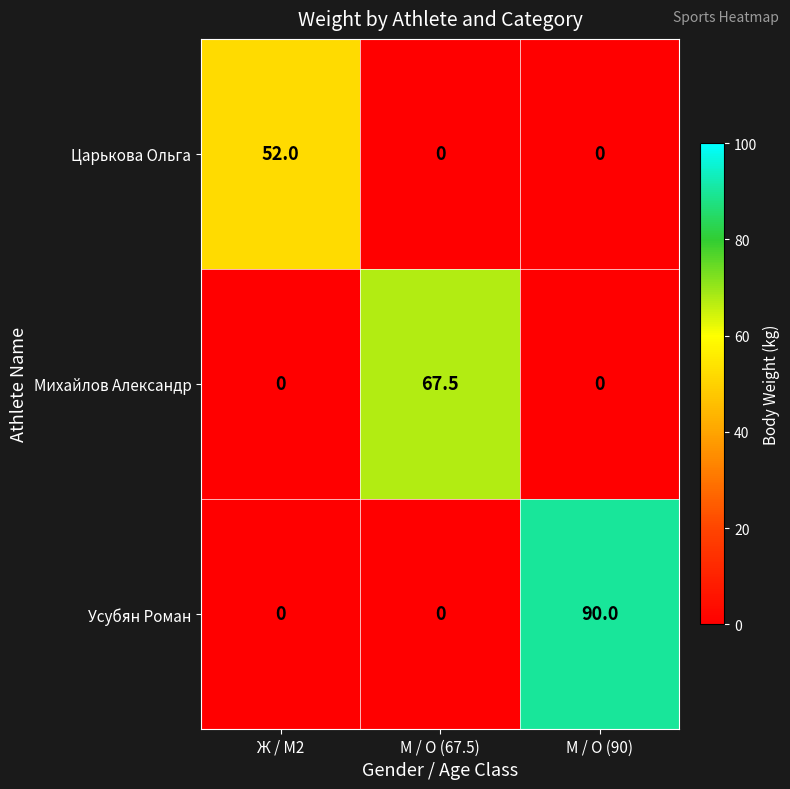

Which series has the largest total across all categories?

Усубян Роман